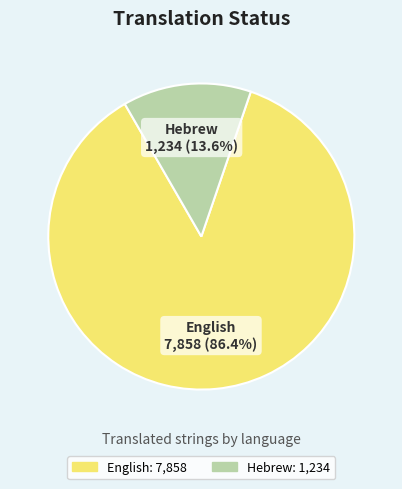

How many slices are in this pie chart?

2